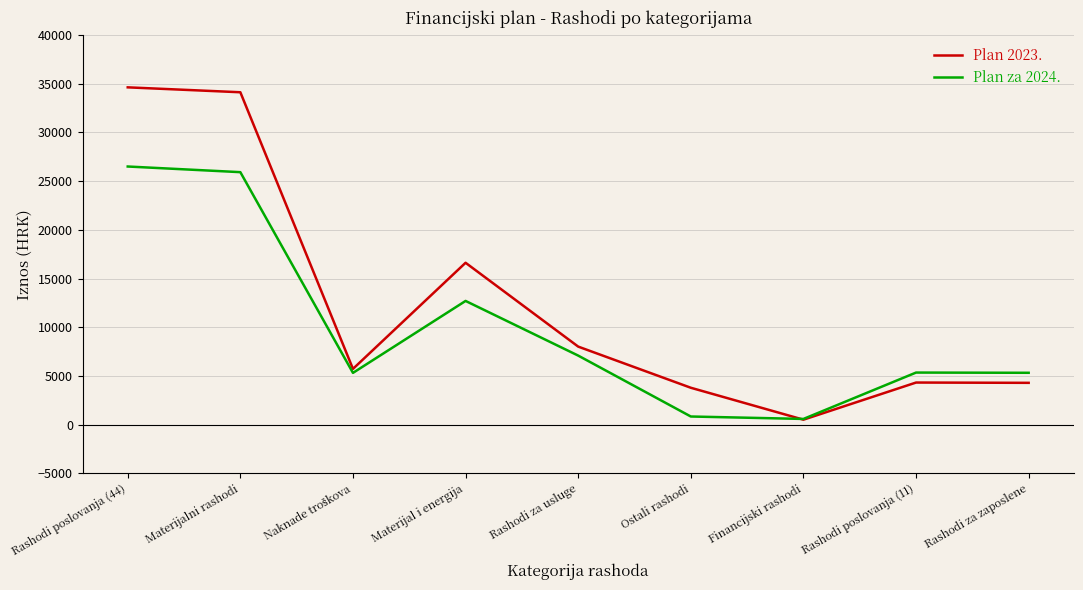

How many values in the Plan 2023. series exceed 5720?

5